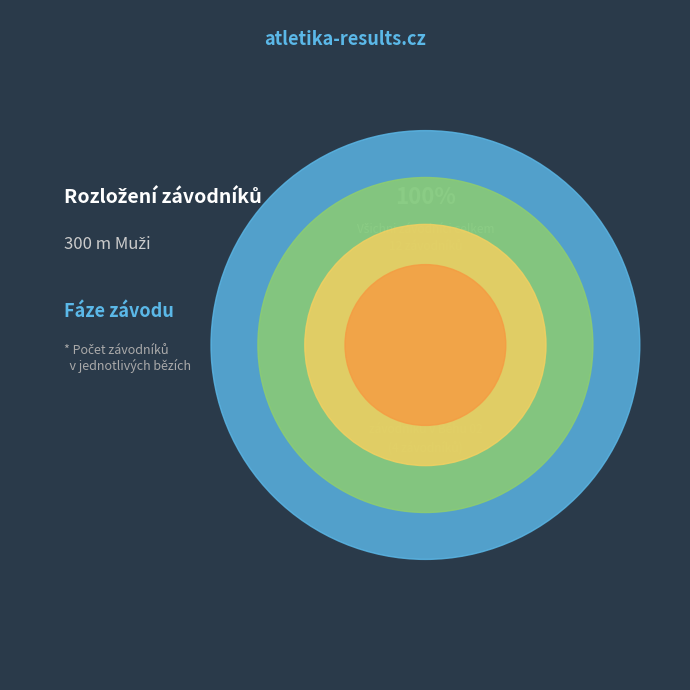

Which slice is the largest?

Běh 01